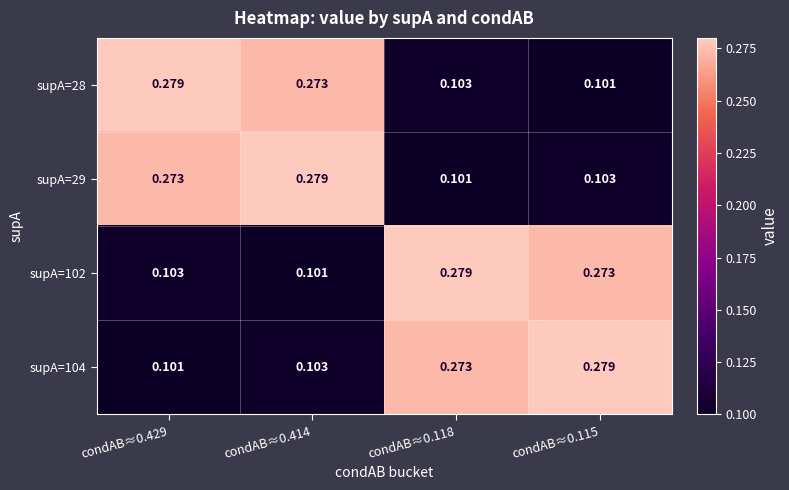

Is the value of supA=29 at condAB≈0.115 greater than the value of supA=102 at condAB≈0.115?

No